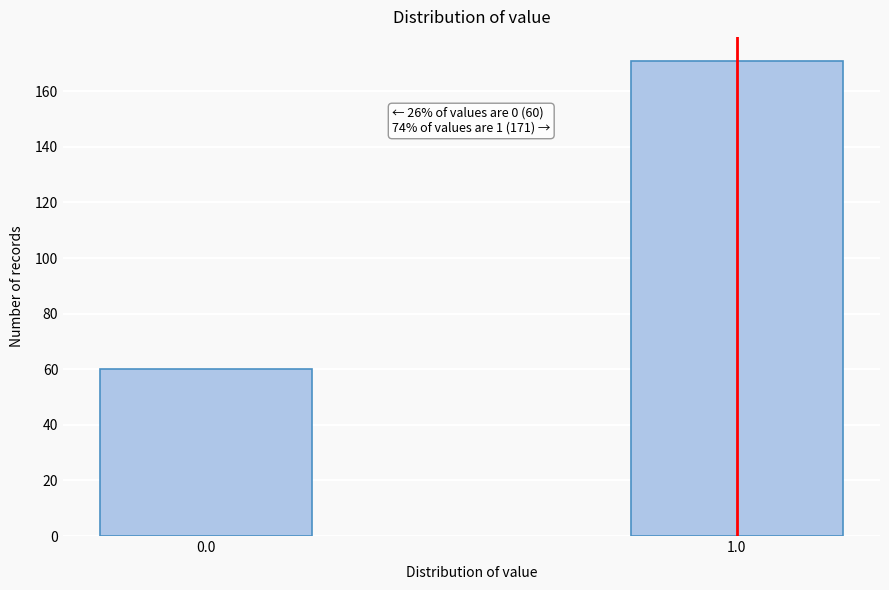

Reading left to right, list all the values displayed in this chart.

0.0=60	1.0=171